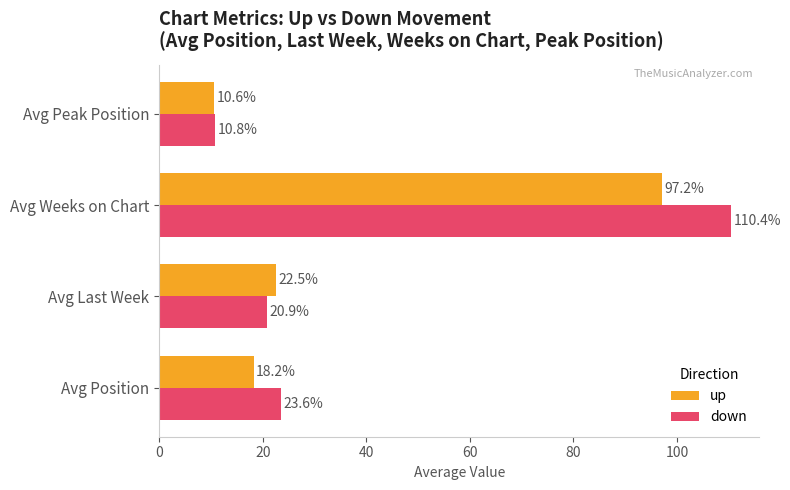

Where is up nearest to the value 53?

Avg Last Week